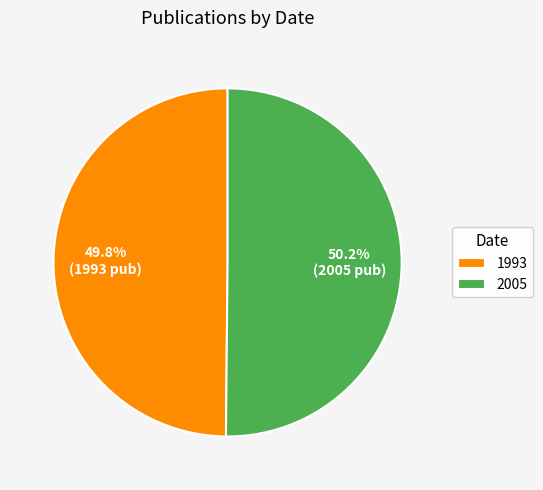

How many slices are in this pie chart?

2